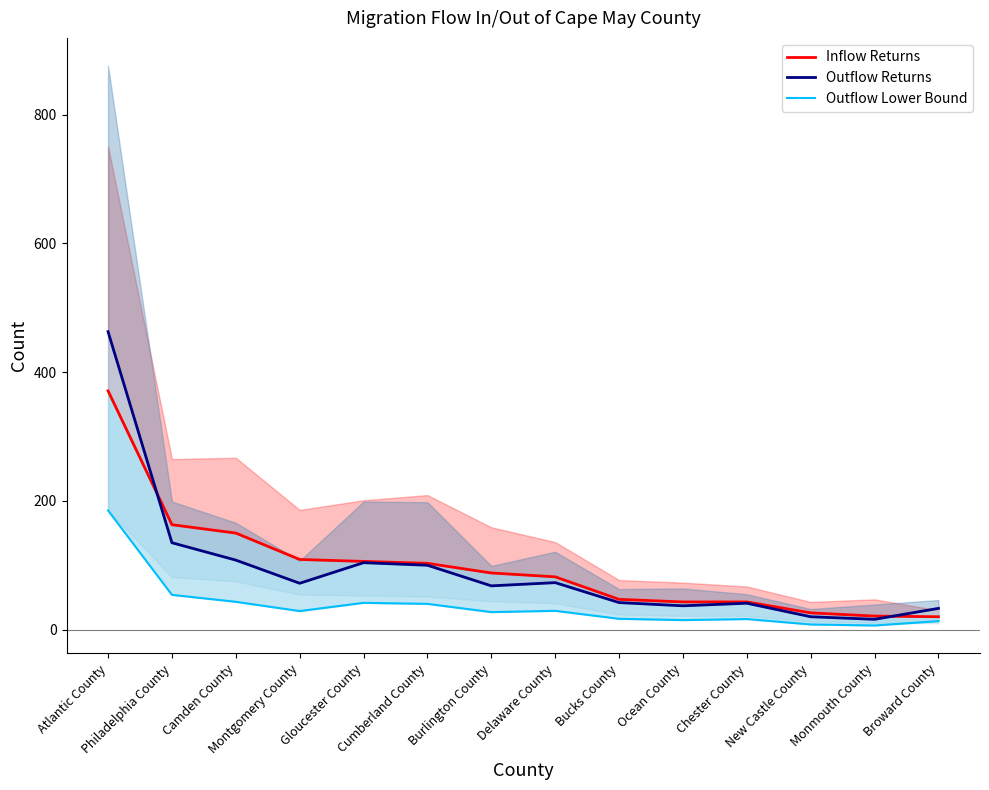

At Broward County, list the series in order from largest to smallest.

Outflow Returns, Inflow Returns, Outflow Lower Bound